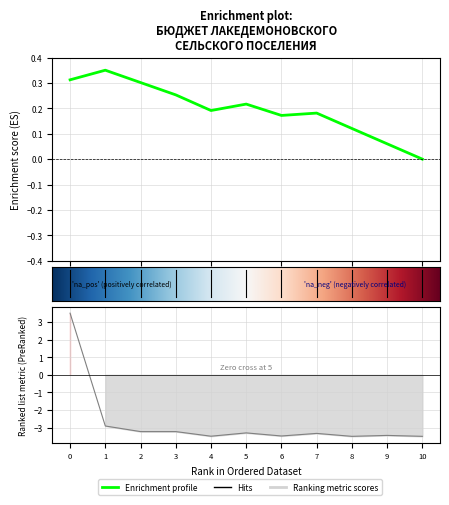

What is the value of the 2nd point from the left?

-2.9